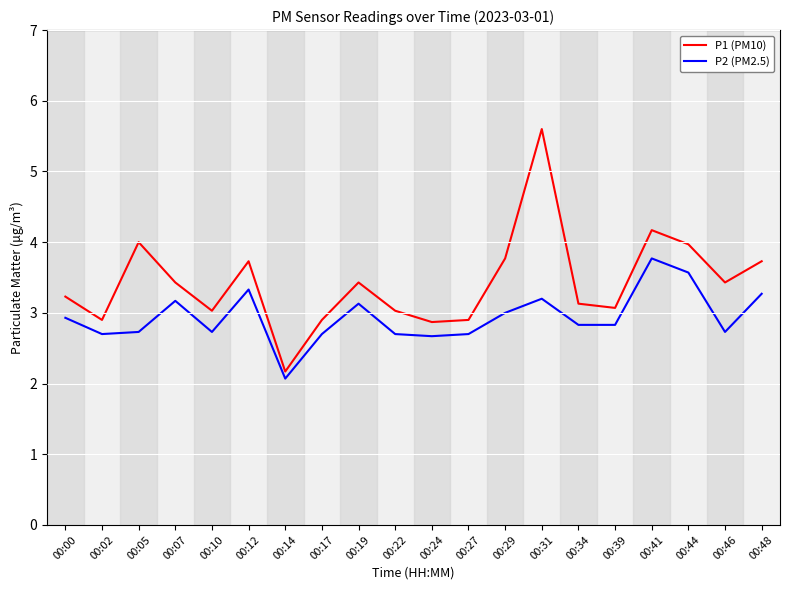

Is the value of P1 (PM10) at 00:41 greater than the value of P2 (PM2.5) at 00:10?

Yes